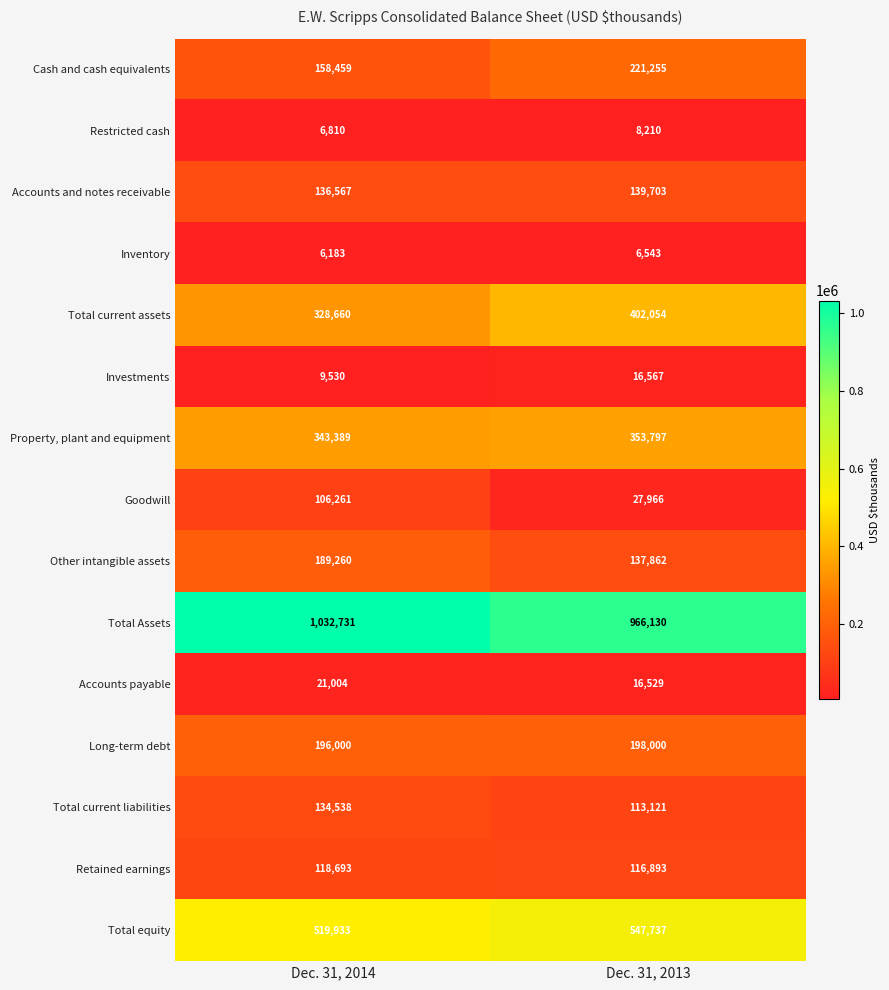

What is the difference between the maximum and minimum values in the Cash and cash equivalents series?

62796